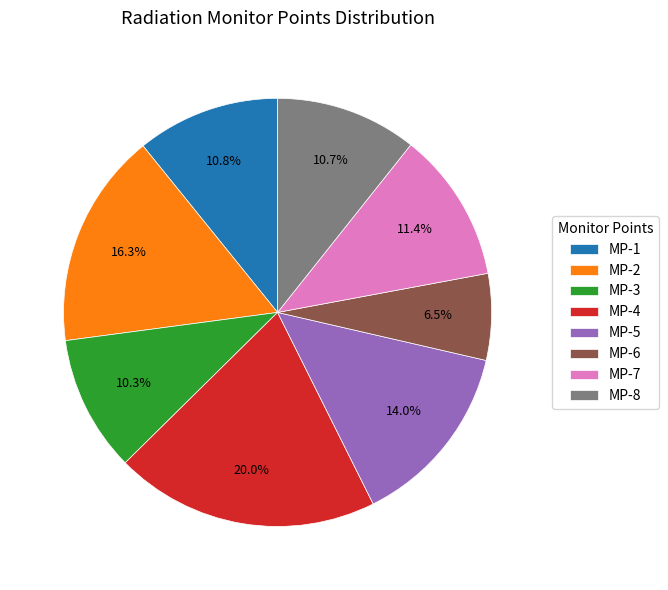

Is there any slice that represents more than half of the pie?

No